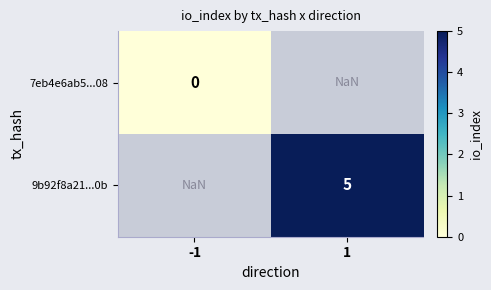

The value of 9b92f8a21...0b at 1 is 5.0. True or false?

True